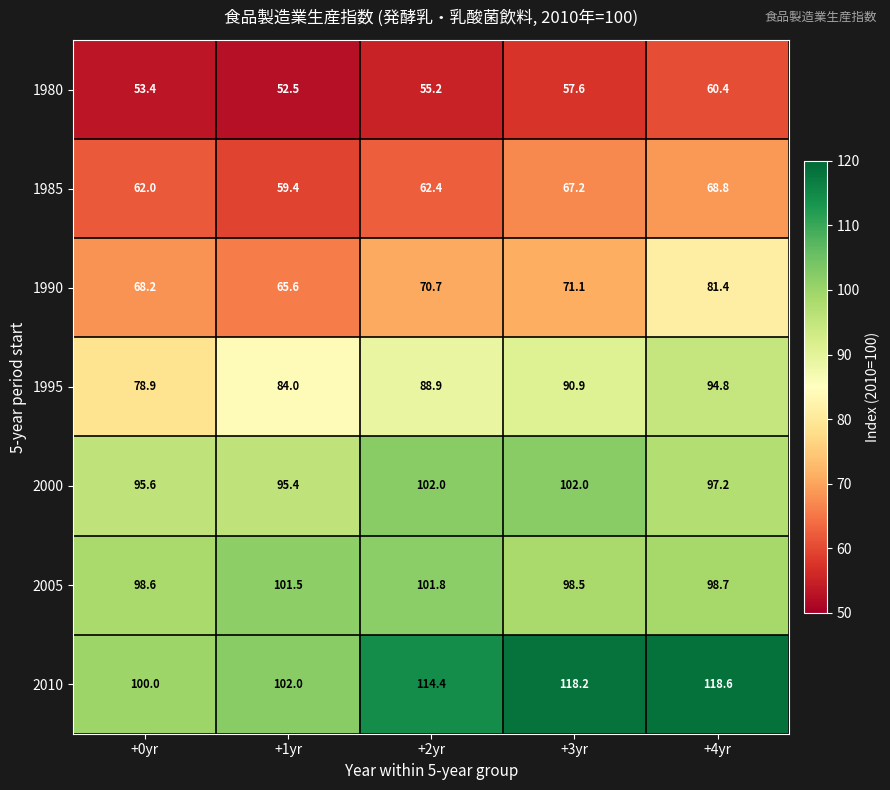

What is the difference between the 1985 values at +0yr and +1yr?

2.6